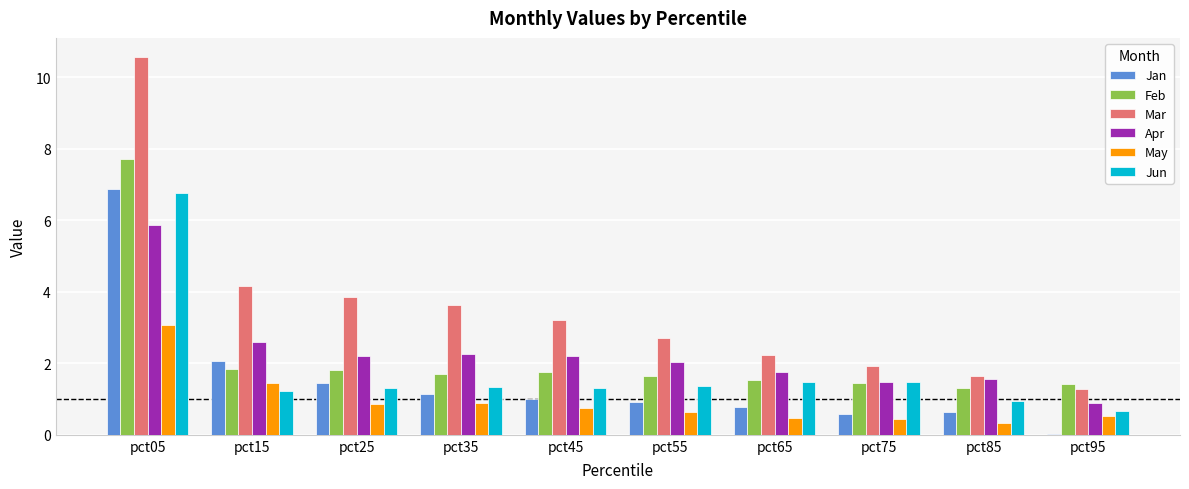

Is it true that Feb equals 1.2 at pct25?

False